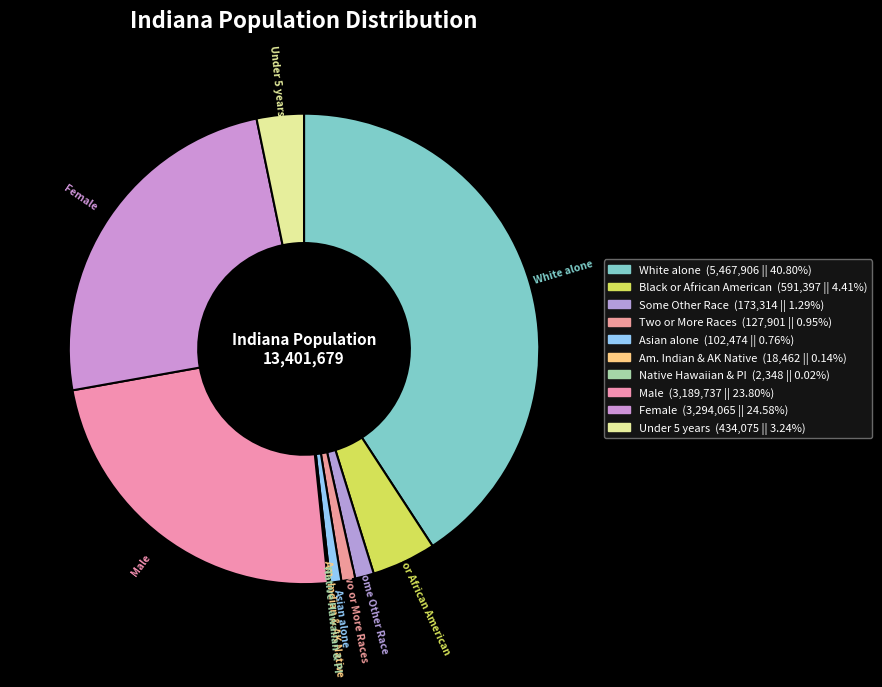

Is there a majority slice in this chart?

No